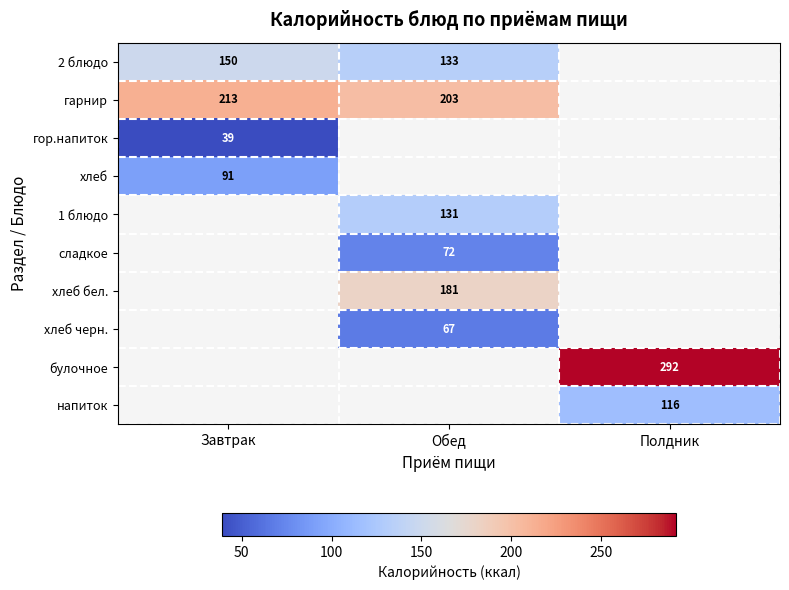

What is the greatest value displayed?

292.0